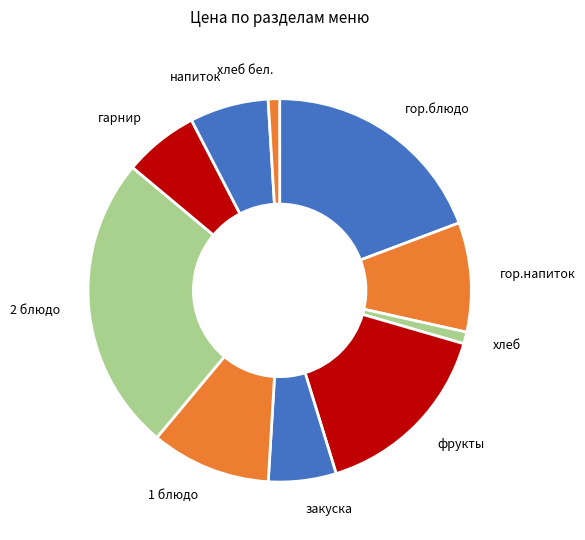

Is it true that закуска is 1% of the pie?

False